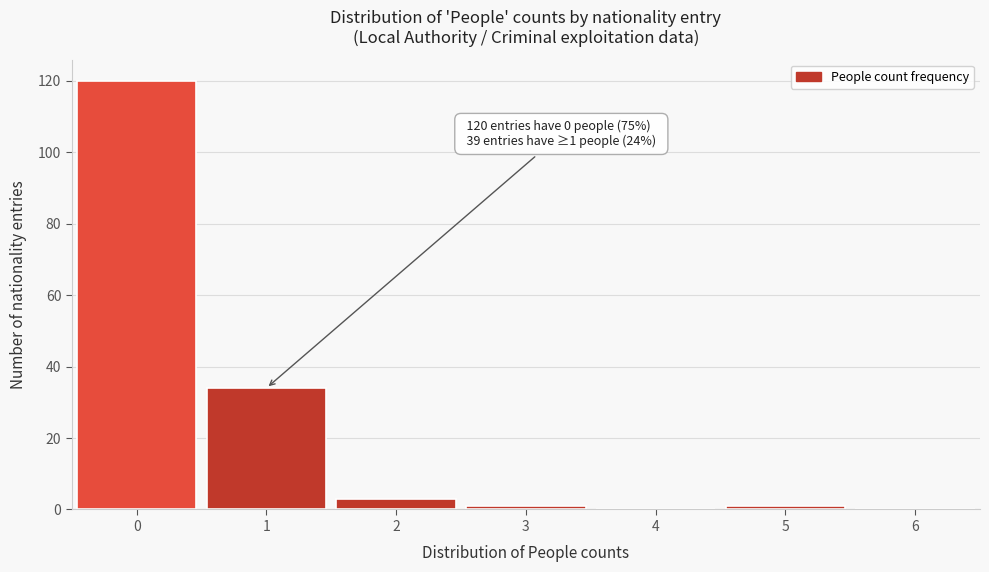

Over which range of the x-axis is the bar tallest?

-0.5 to 0.5